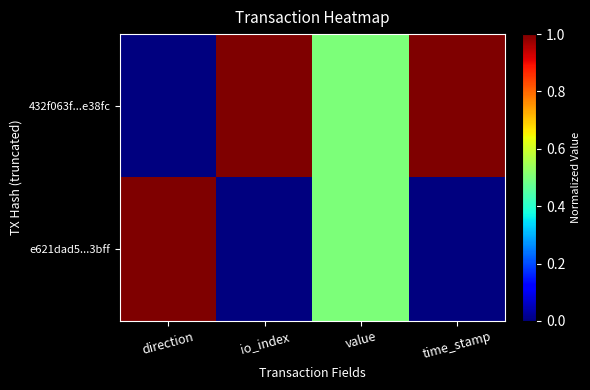

At which category is the sum across all series the highest?

direction